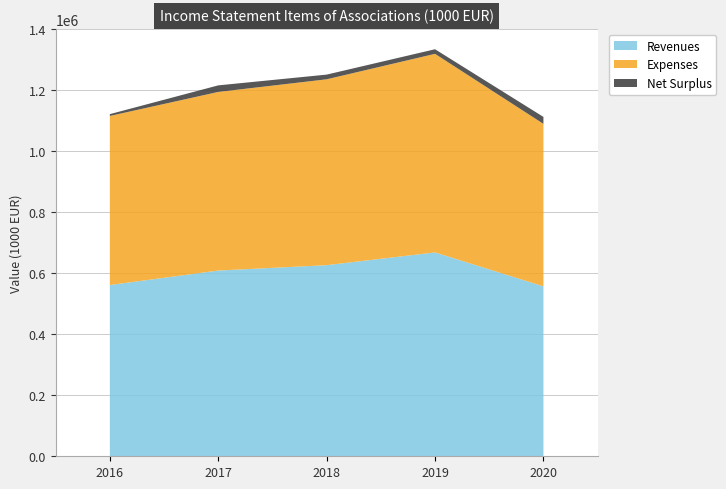

Reading left to right, extract all data points from this chart.

Revenues: 561639.0	609146.0	626819.4	668608.8	557354.6
Expenses: 554583.0	585852.0	609629.6	651356.9	532916.4
Net Surplus: 5980.0	21526.0	15372.6	15036.8	22798.0